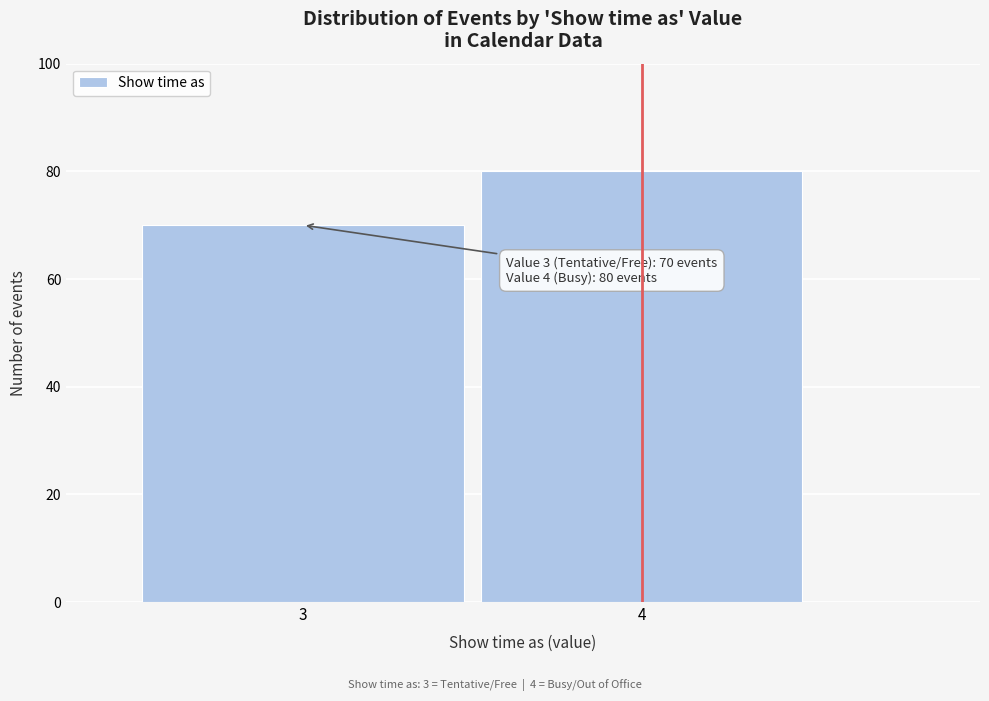

Reading left to right, what are all the values shown in this chart?

3=70	4=80